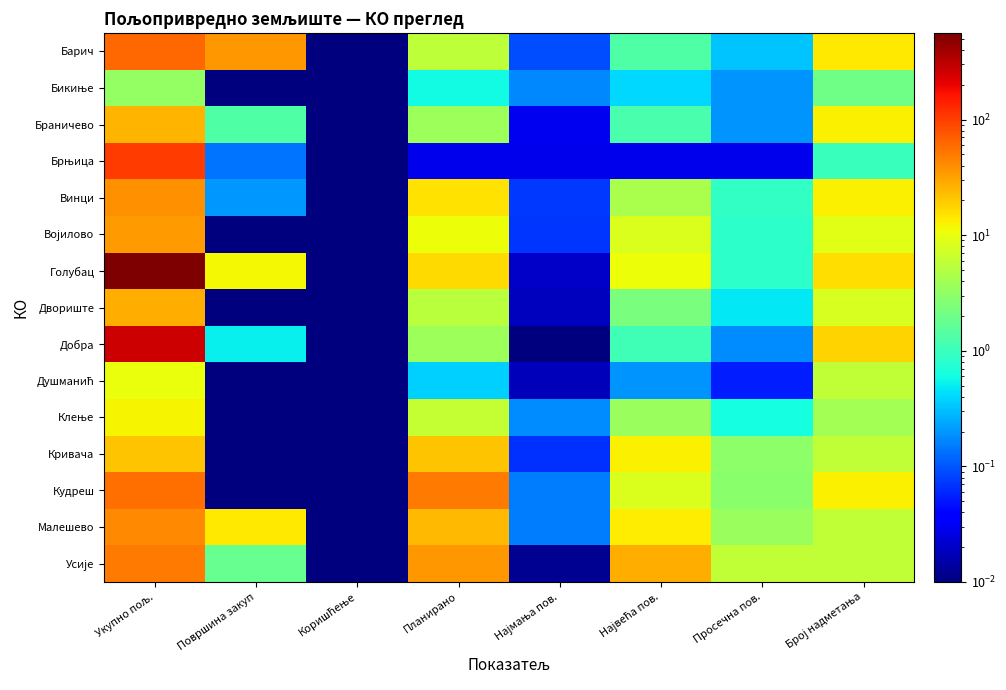

At which category is the sum across all series the highest?

Укупно пољ.